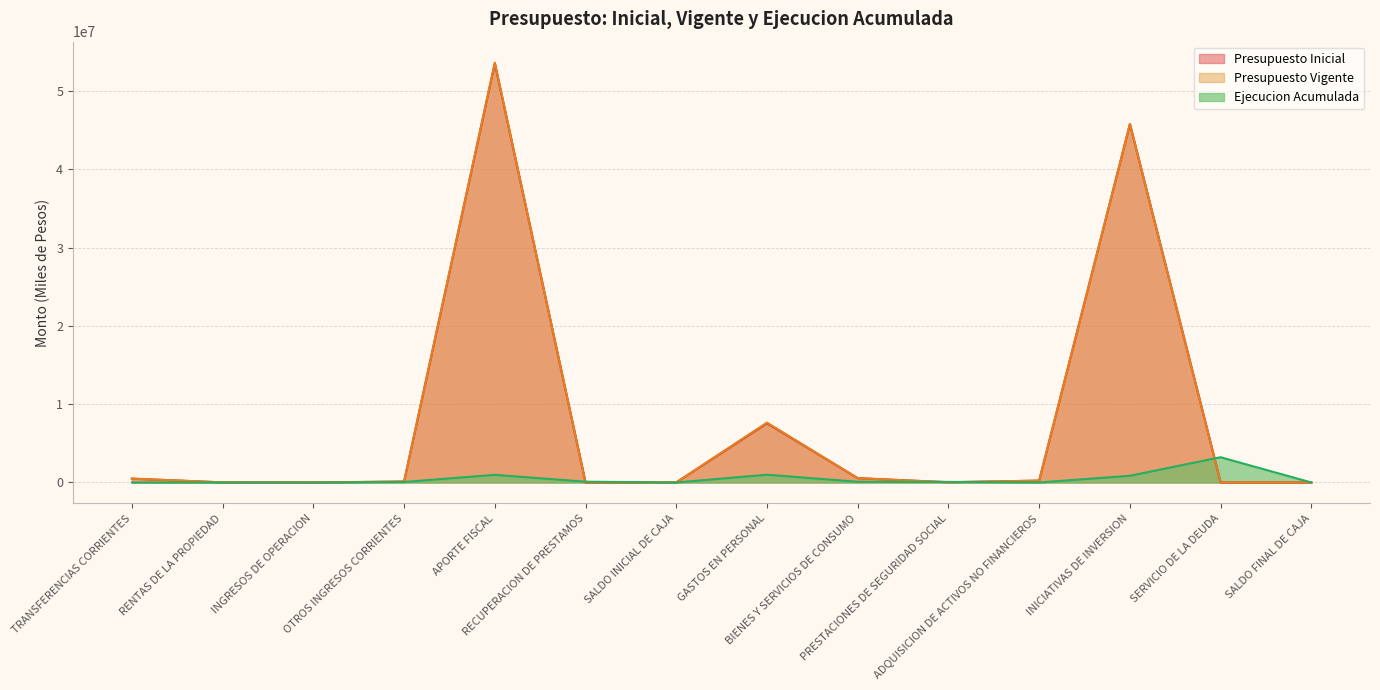

What is the maximum value shown in the chart?

53645058